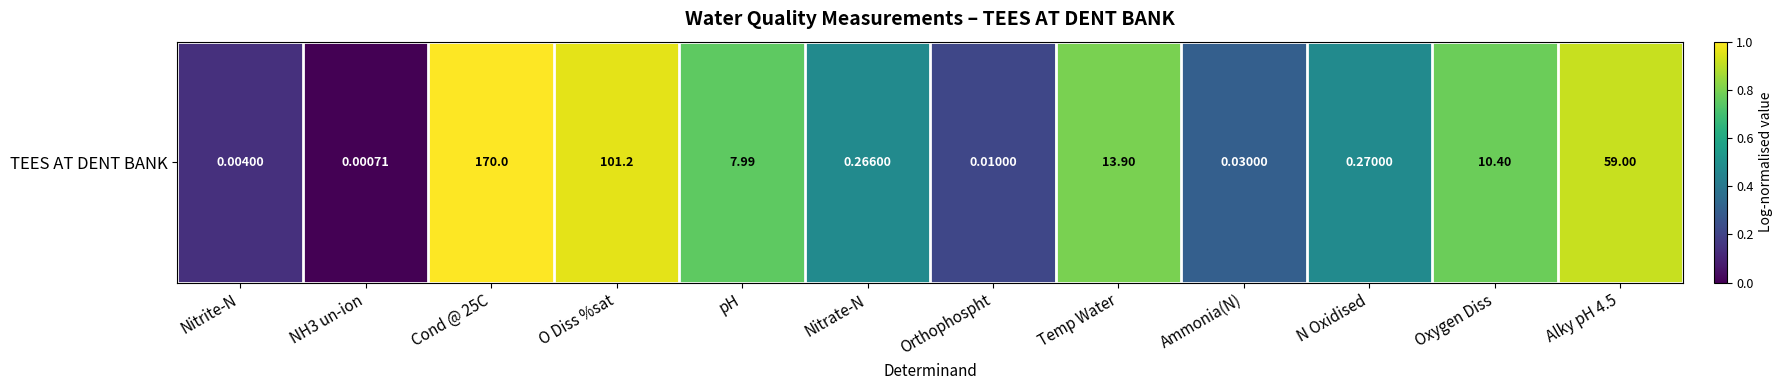

What is the change in value from NH3 un-ion to Cond @ 25C?

+1.0